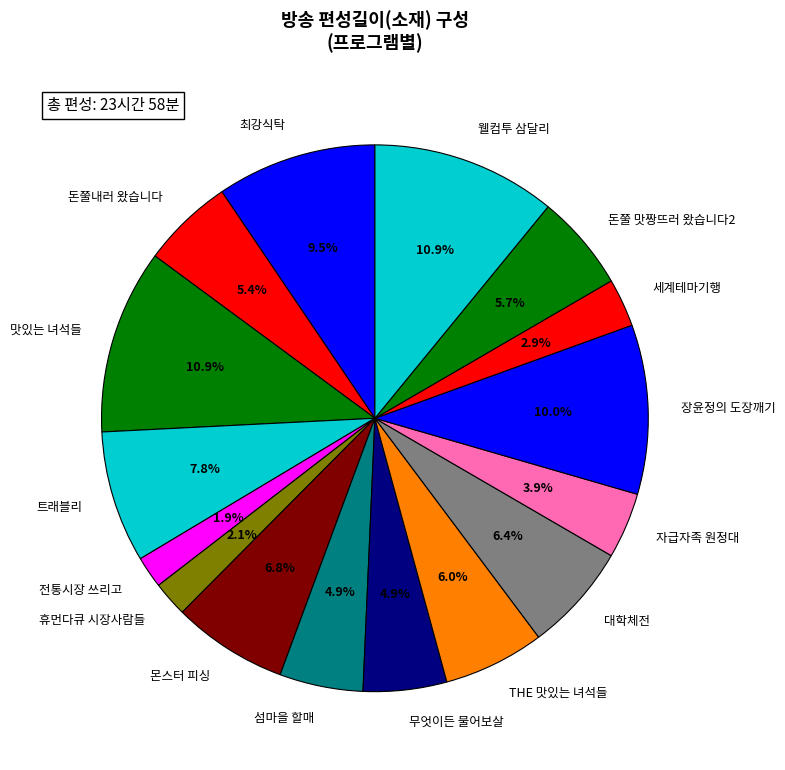

Is there a majority slice in this chart?

No